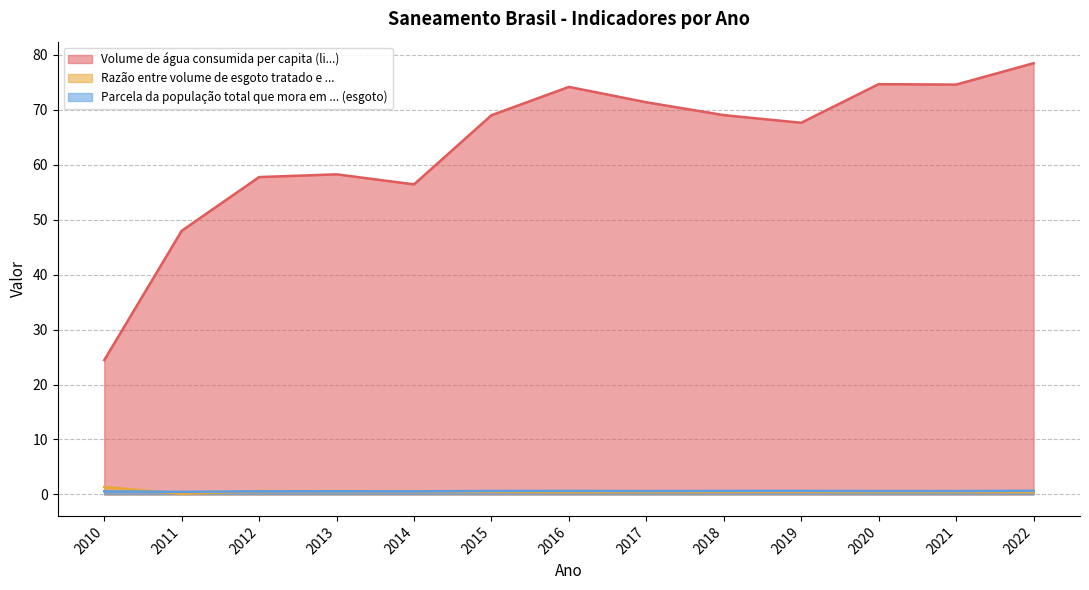

Read the Parcela da população total que mora em ... (esgoto) value at 2015.

0.6